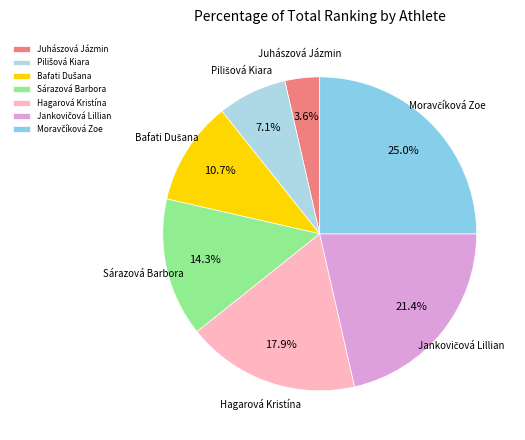

Does any single category account for the majority?

No